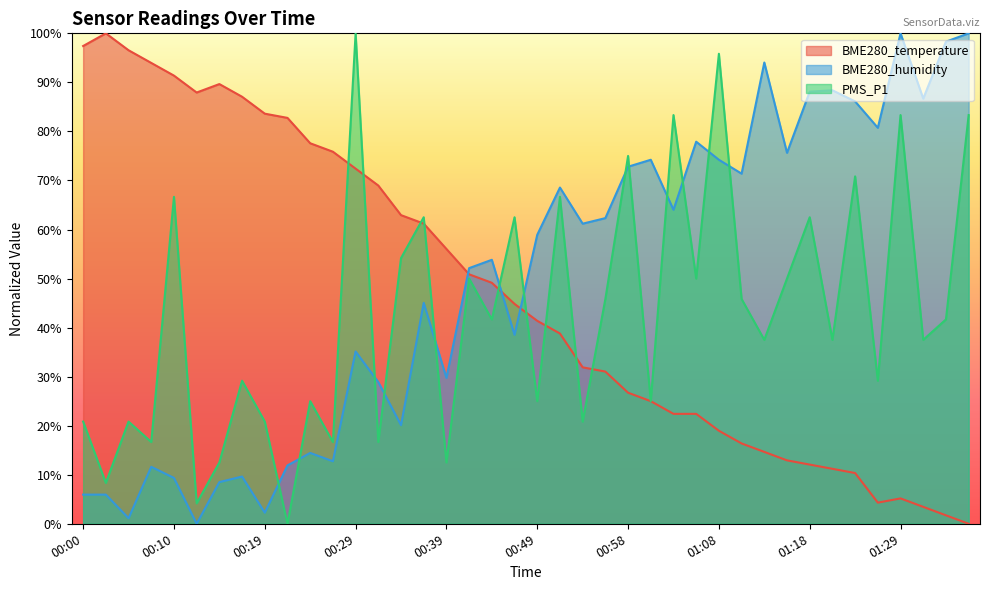

What is the difference between the BME280_temperature values at 00:39 and 00:07?

37.9